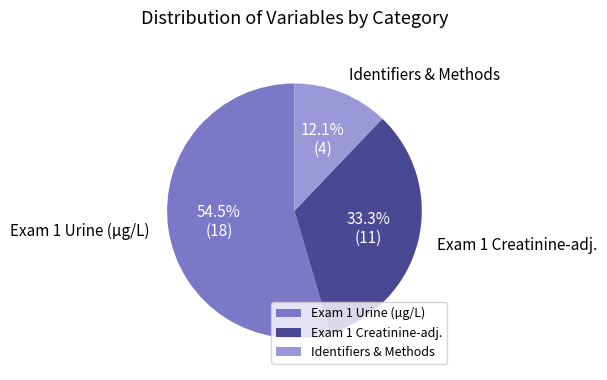

What is the ratio of the value at Exam 1 Creatinine-adj. to the value at Exam 1 Urine (µg/L)?

0.6